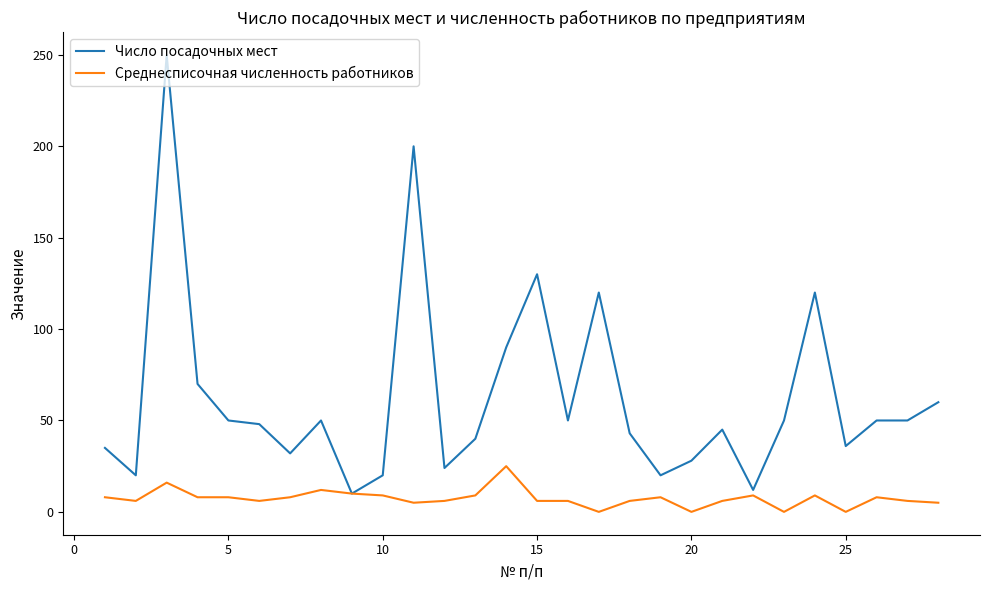

Which series has the widest spread of values?

Число посадочных мест